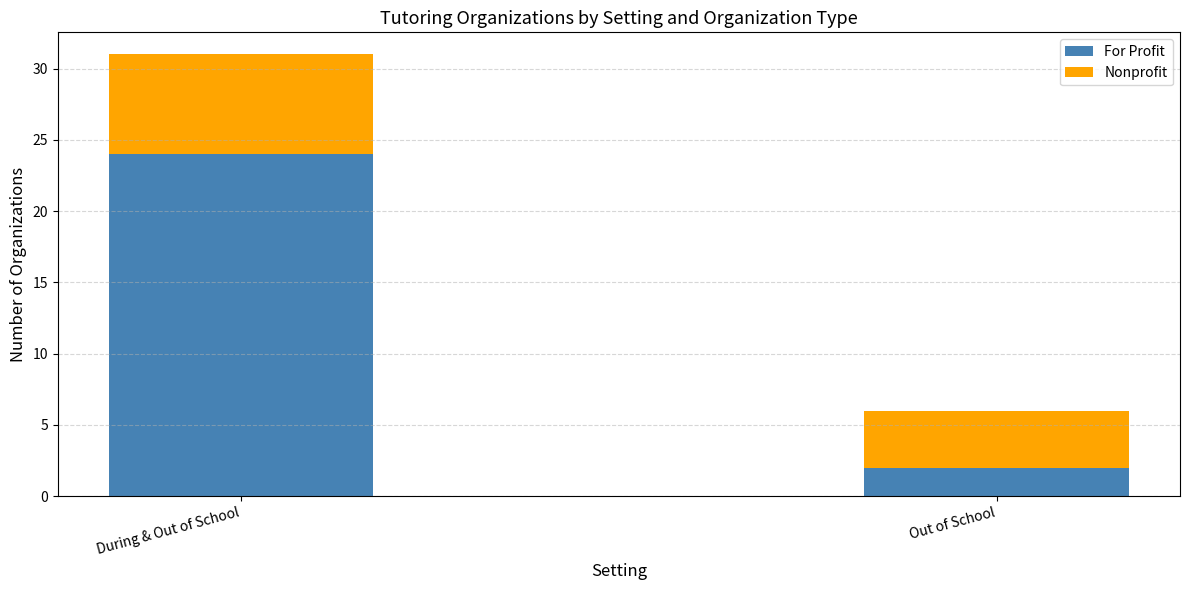

What is the sum of the For Profit values at Out of School and During & Out of School?

26